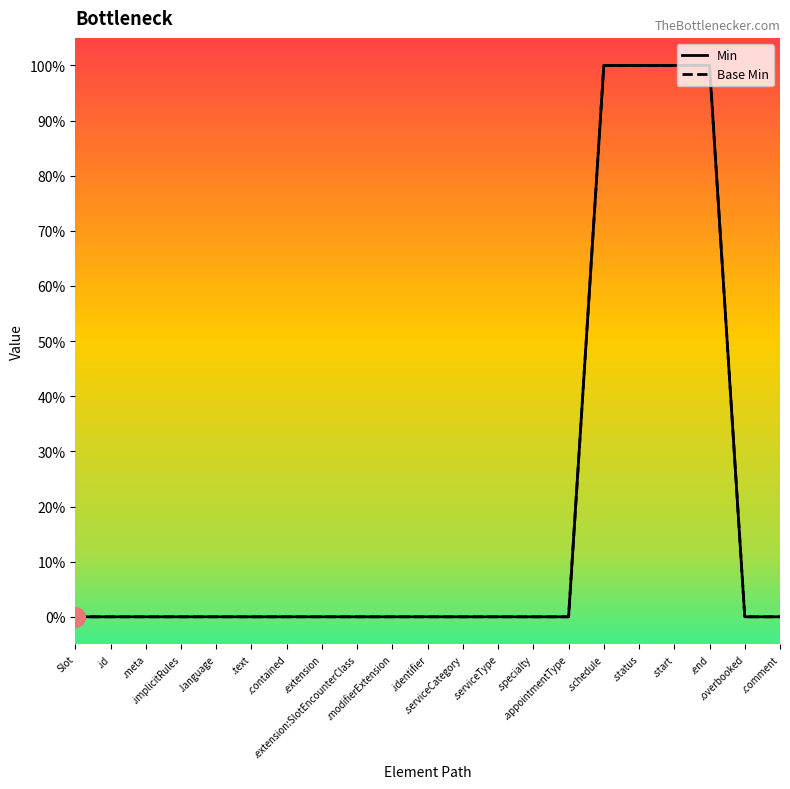

Which series contains the highest Y value?

Min